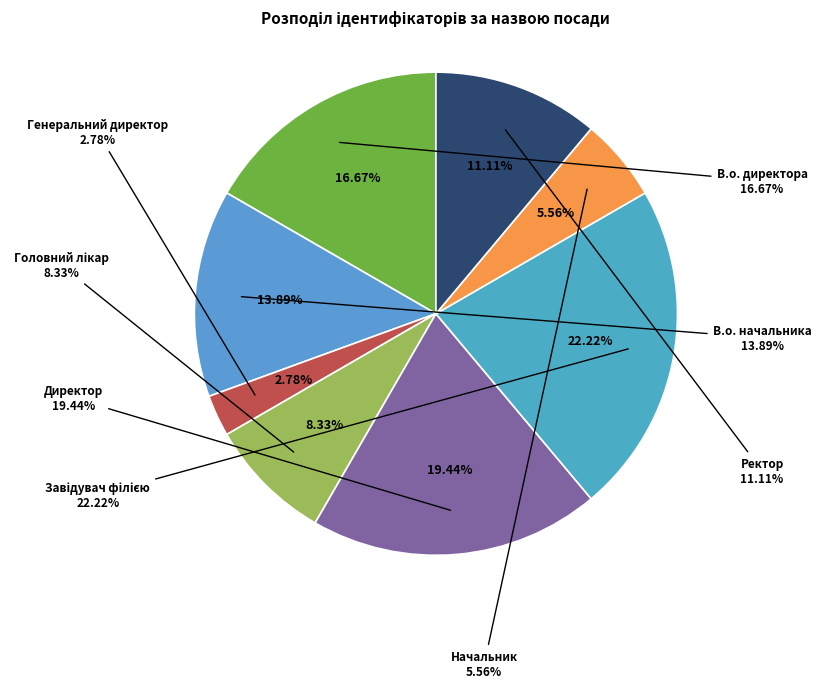

The В.о. директора slice represents 25% of the pie. True or false?

False